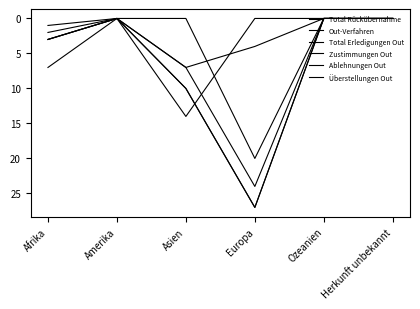

What is the label of the 6th point from the right?

Afrika